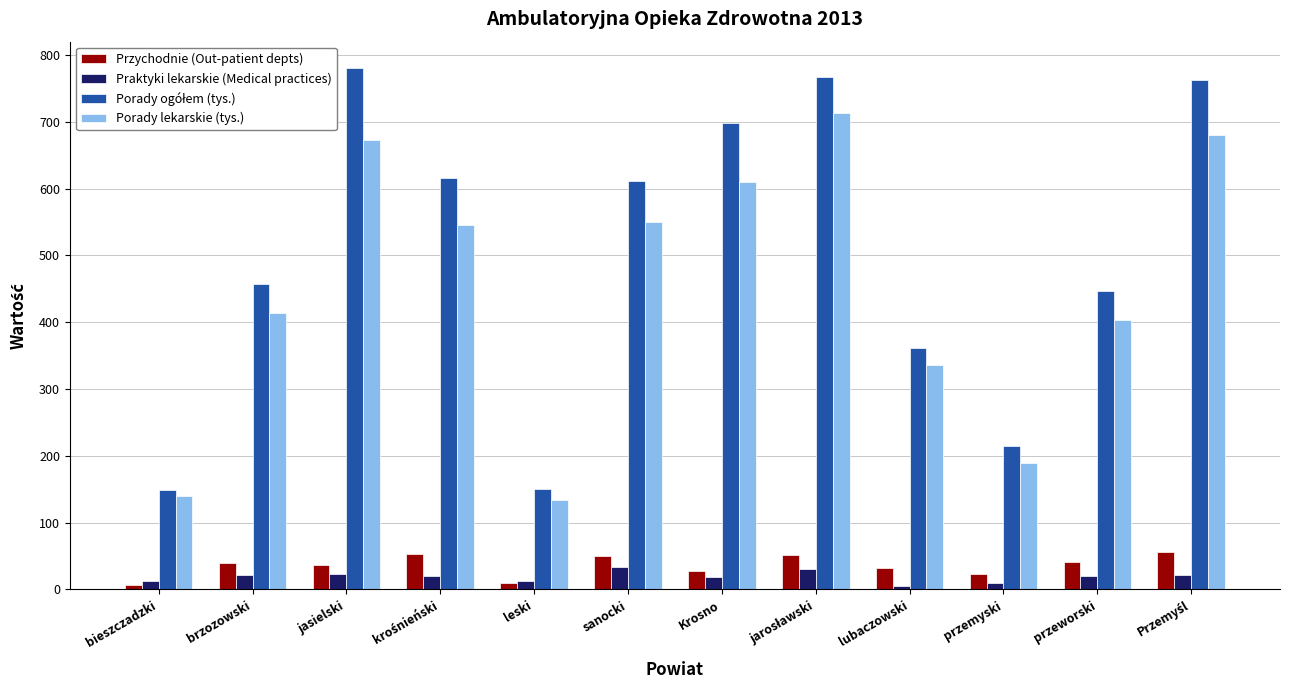

What is the average value of the Praktyki lekarskie (Medical practices) series?

18.9